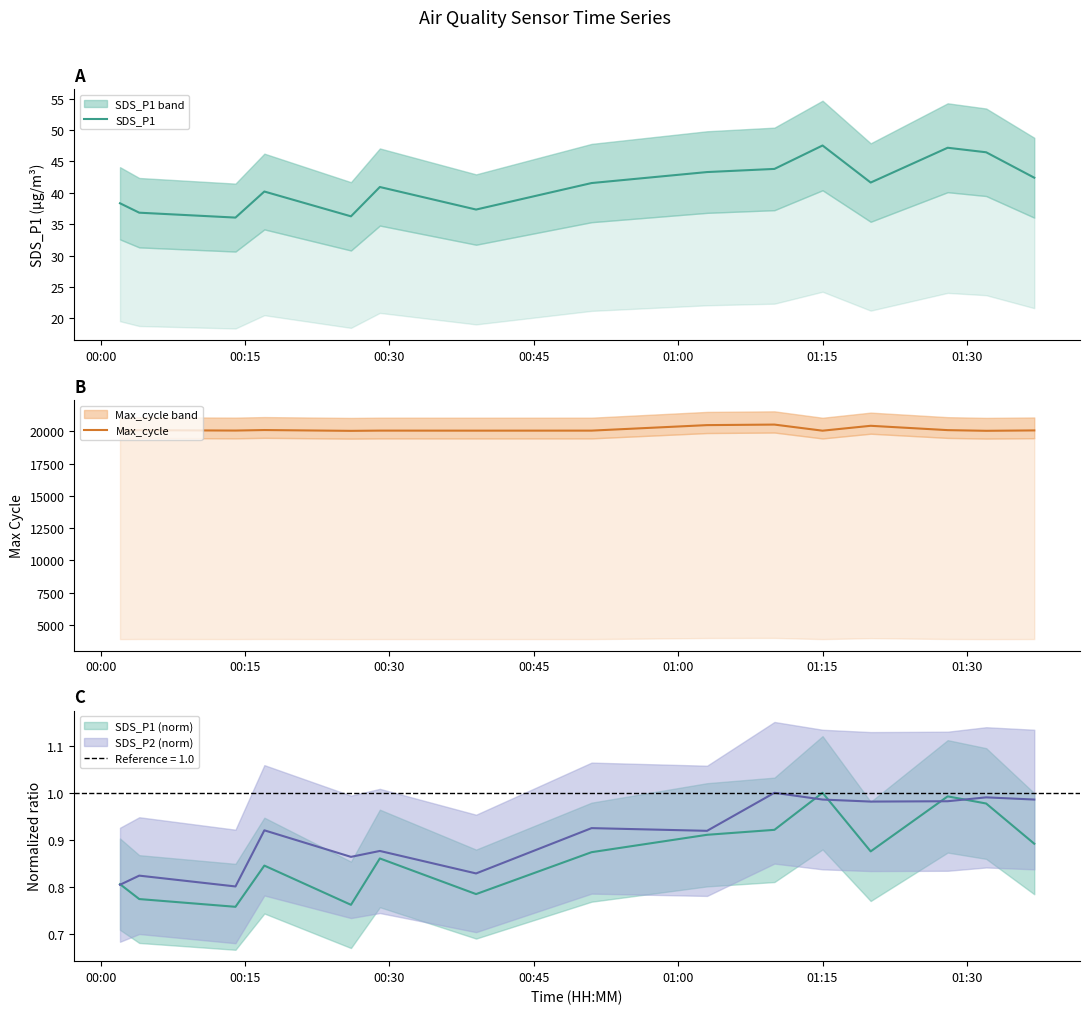

True or false: SDS_P1 and Max_cycle cross at least once.

False